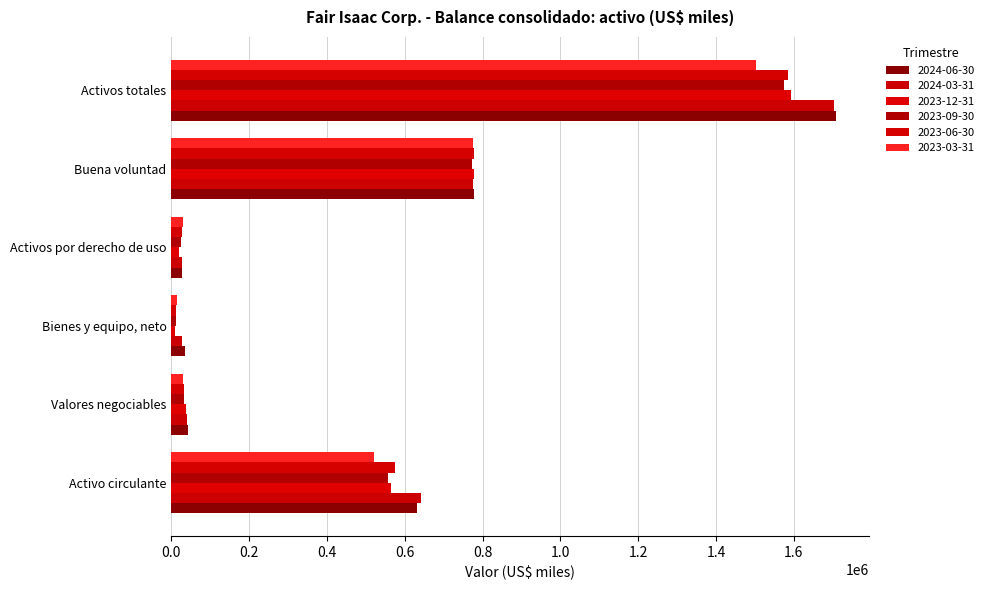

Is it true that 2023-12-31 equals 1272177 at Buena voluntad?

False